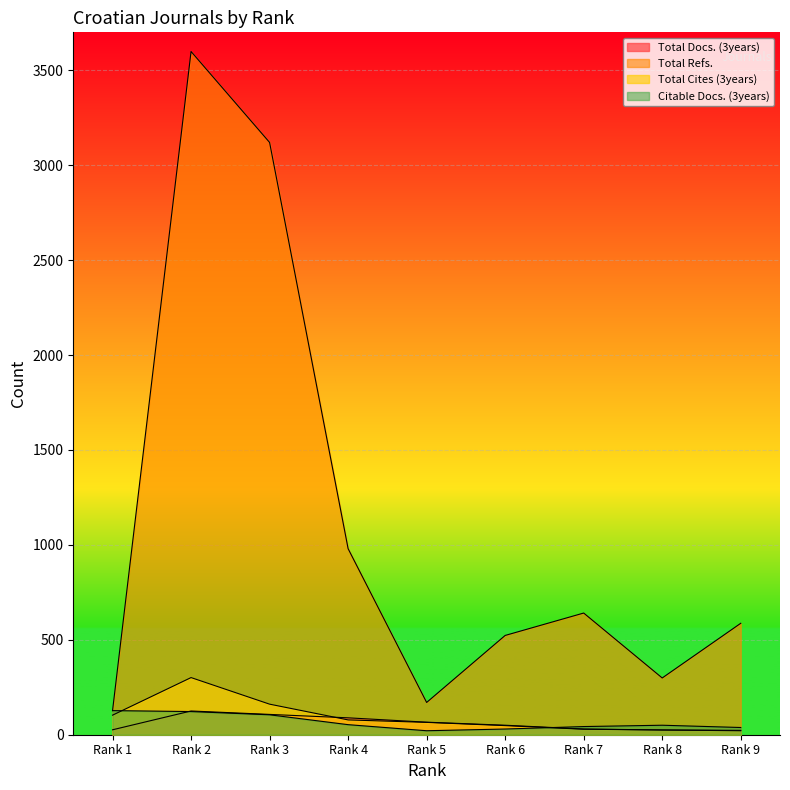

At which category does Total Cites (3years) reach its first local peak?

Rank 2